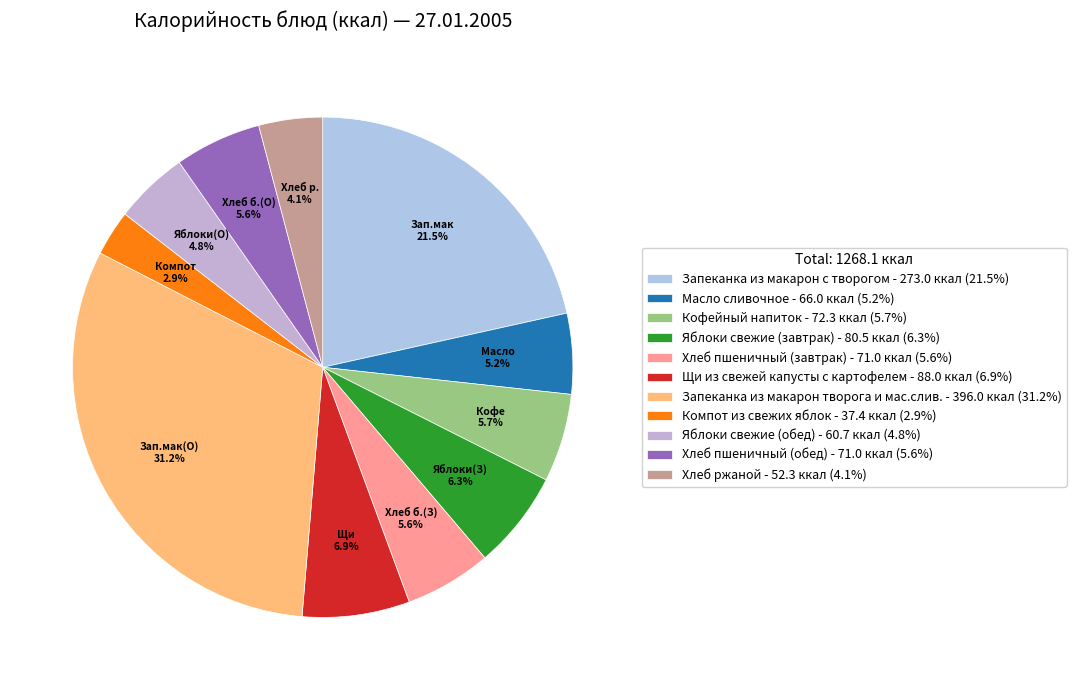

Combined, do Хлеб пшеничный (завтрак) and Яблоки свежие (завтрак) account for over 50%?

No